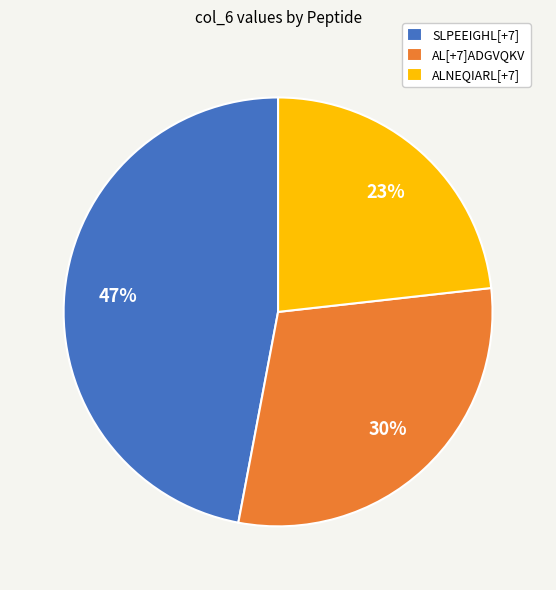

Combined, do ALNEQIARL[+7] and AL[+7]ADGVQKV account for over 50%?

Yes